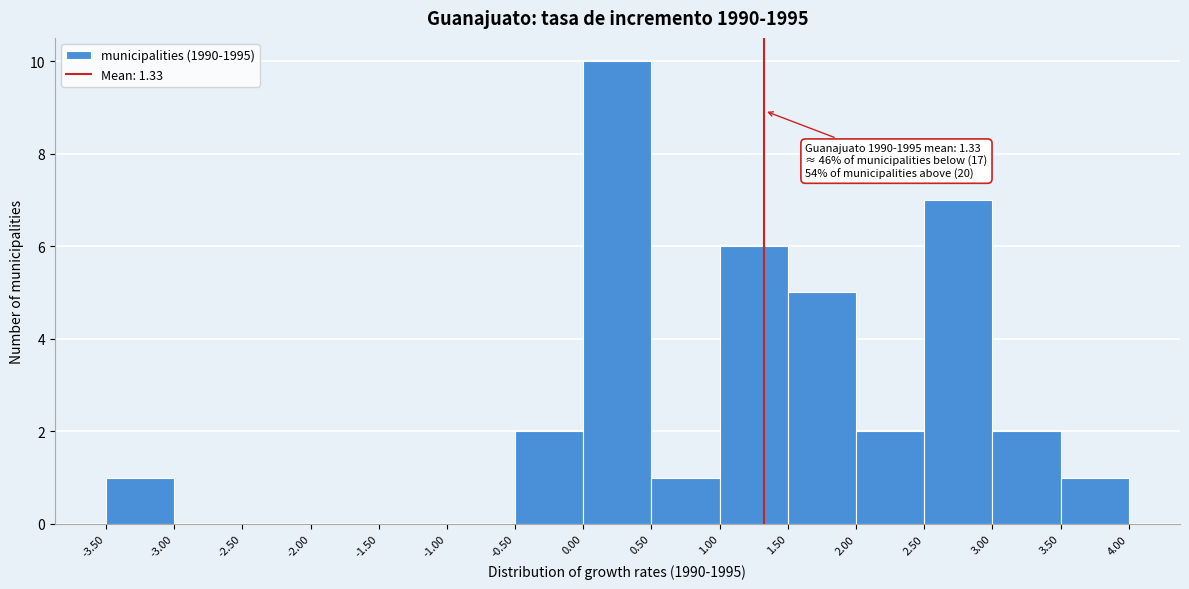

Which range on the x-axis has the tallest bar?

0.00 to 0.50